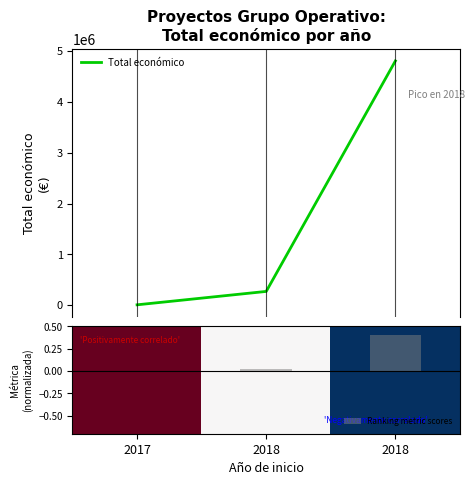

What value does the Total económico series have at 2018?

4805923.0